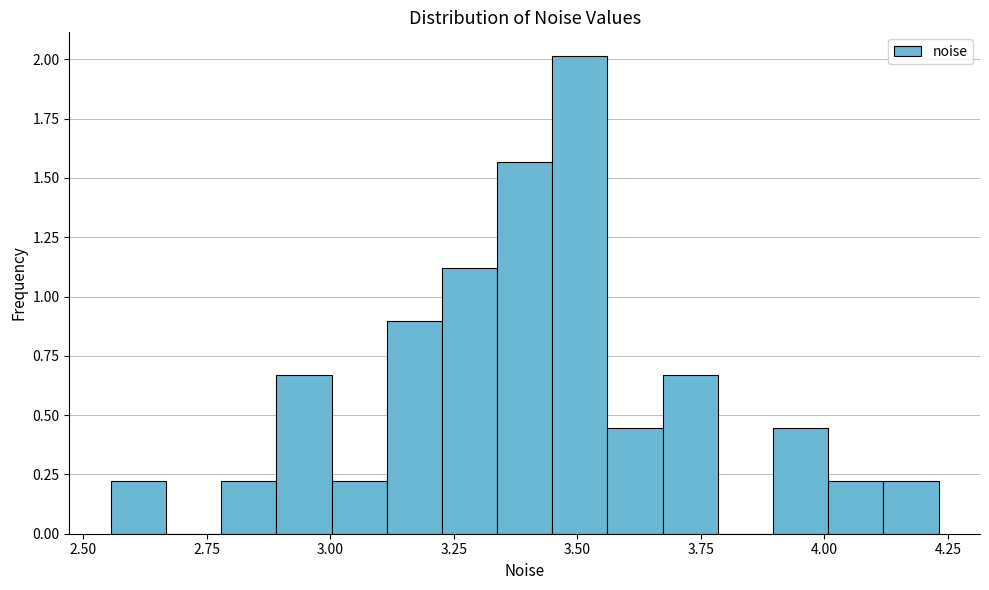

Around what value on the x-axis is the tallest bar? Give the approximate position of its centre, as read against the axis.

3.50